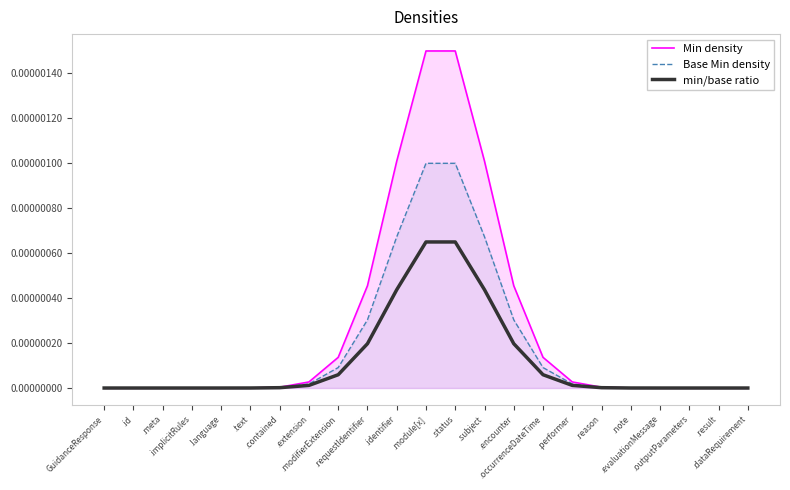

How many positive values does the Base Min density series have?

14